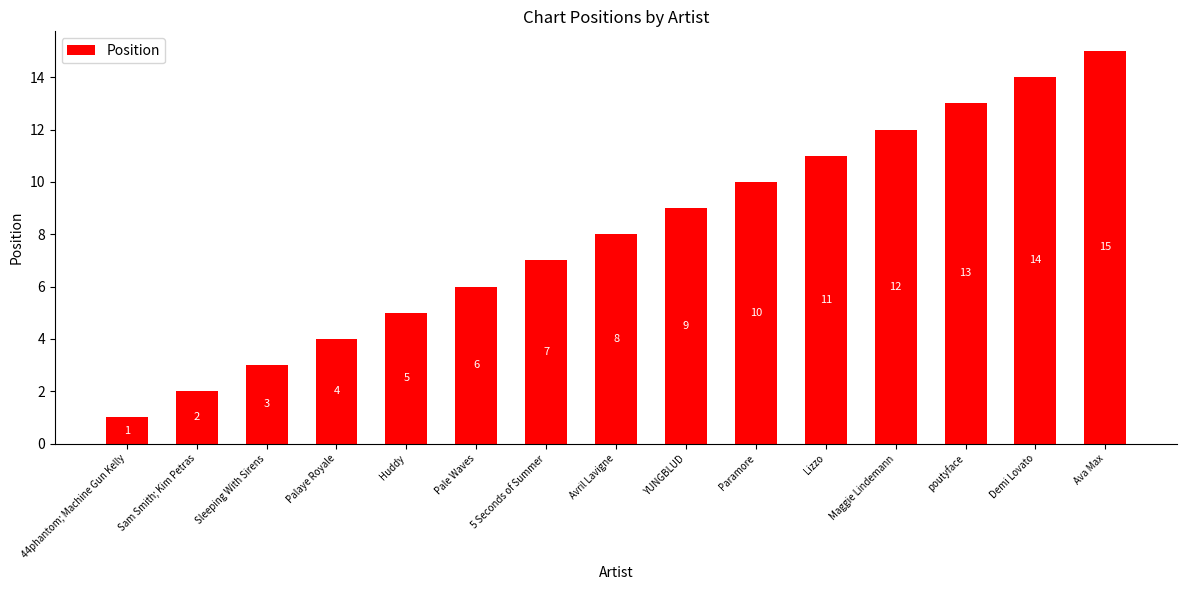

Is it true that the value at poutyface is 6?

False